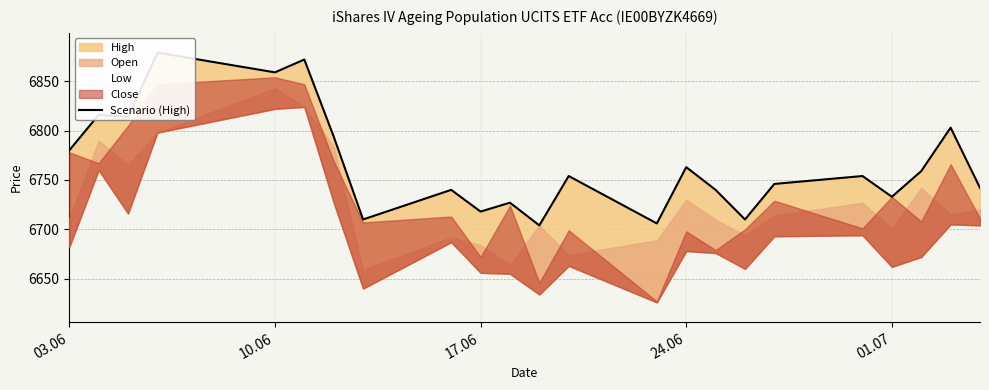

What is the maximum value shown in the chart?

6879